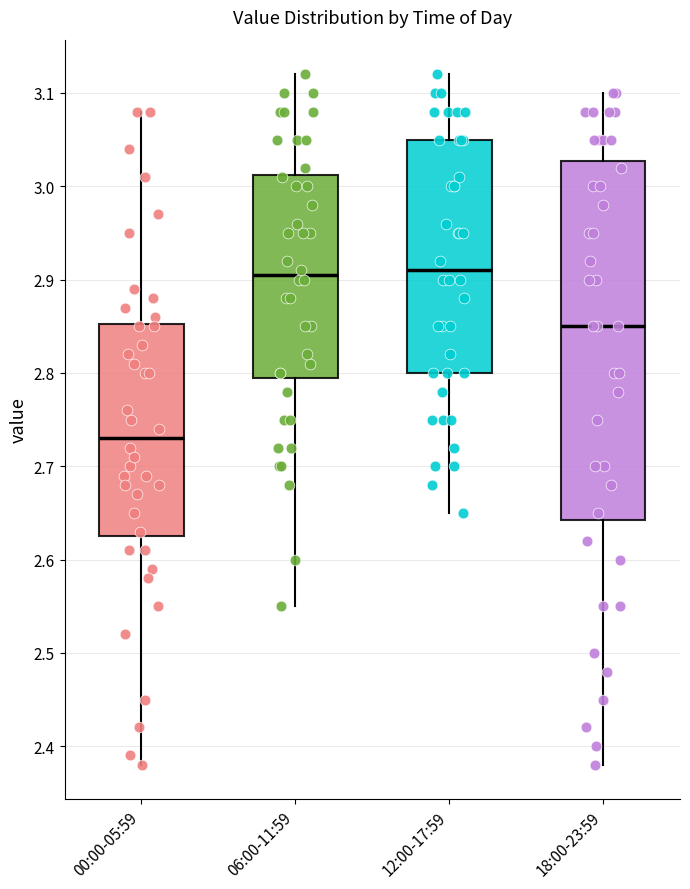

Reading left to right, transcribe this box plot: for each box, give where its median line is, the range the box spans, and where its two whiskers end, as read against the y-axis. The values are not printed on the chart, so give them approximately, as read against the axis.

00:00-05:59: median 2.73, box 2.63 to 2.85, whiskers 2.38 to 3.08
06:00-11:59: median 2.91, box 2.80 to 3.01, whiskers 2.55 to 3.12
12:00-17:59: median 2.91, box 2.80 to 3.05, whiskers 2.65 to 3.12
18:00-23:59: median 2.85, box 2.64 to 3.03, whiskers 2.38 to 3.10